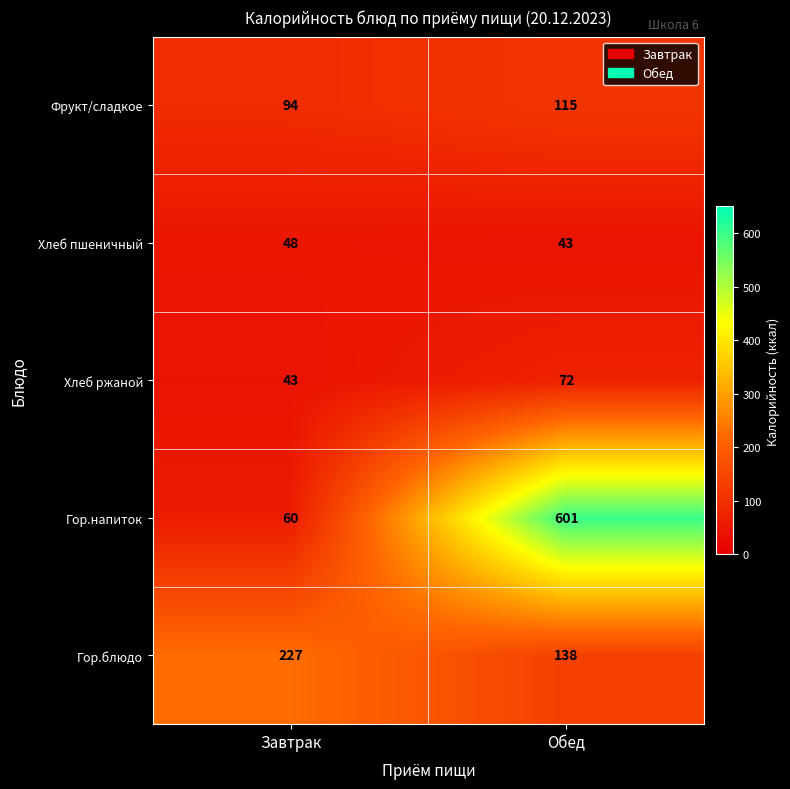

Reading right to left, extract all data points from this chart.

Фрукт/сладкое: Обед=115	Завтрак=94
Хлеб пшеничный: Обед=43	Завтрак=48
Хлеб ржаной: Обед=72	Завтрак=43
Гор.напиток: Обед=601	Завтрак=60
Гор.блюдо: Обед=138	Завтрак=227